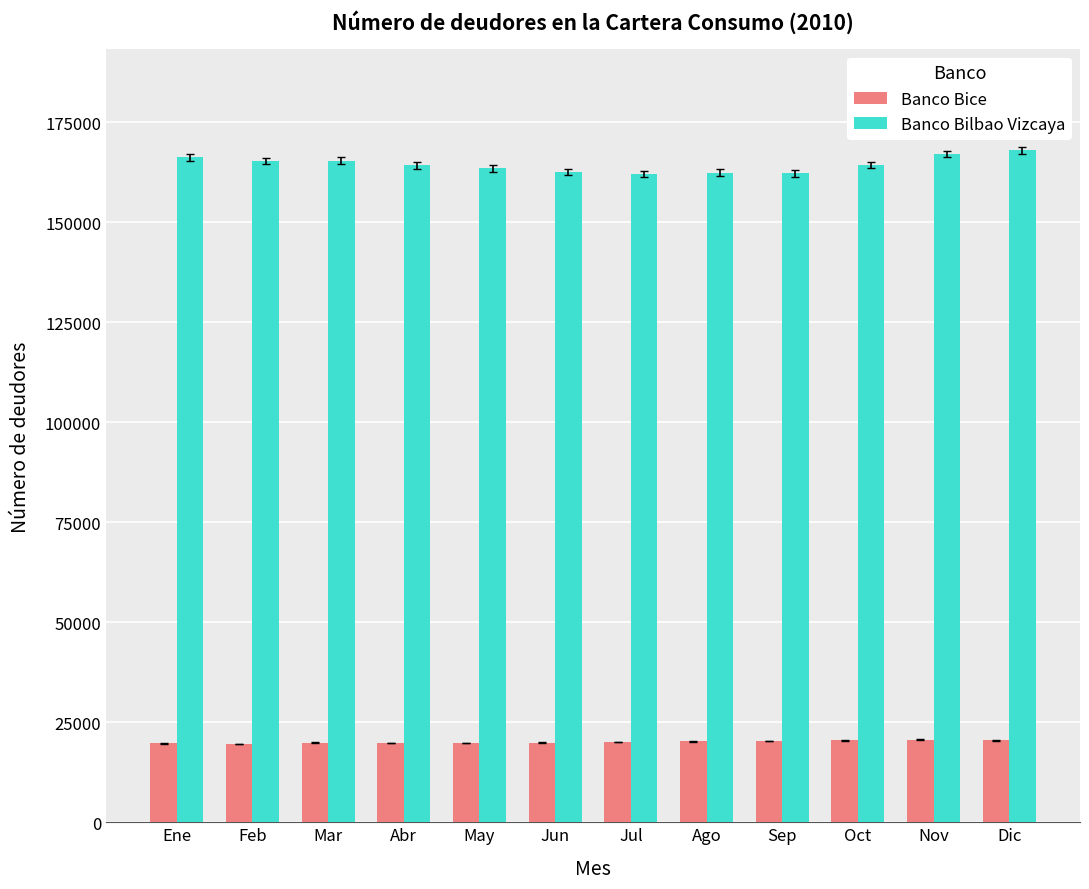

How many groups of bars are there?

12